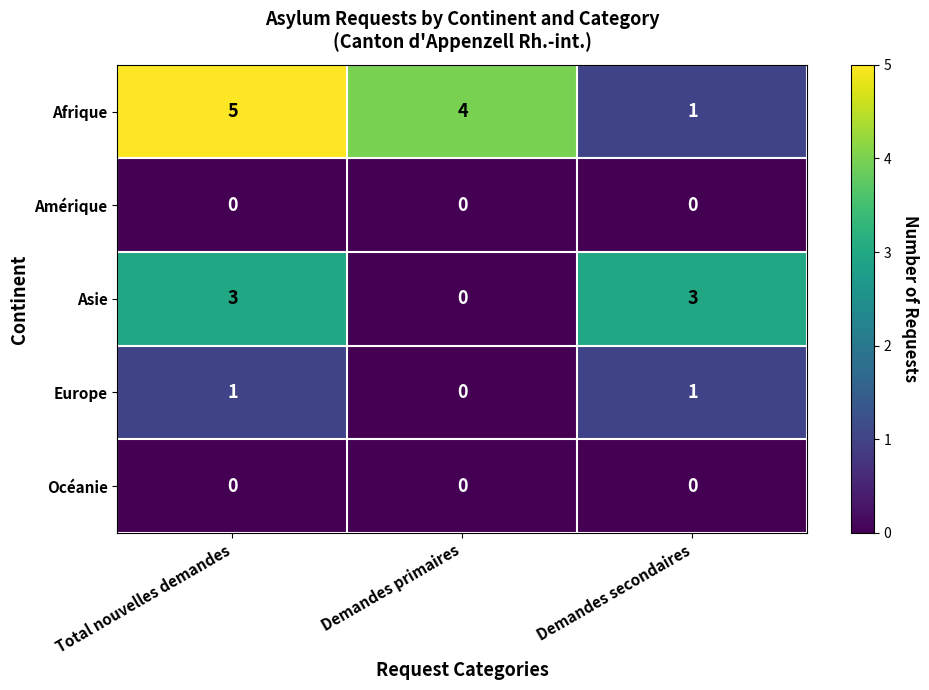

At which category is the sum across all series the highest?

Total nouvelles demandes